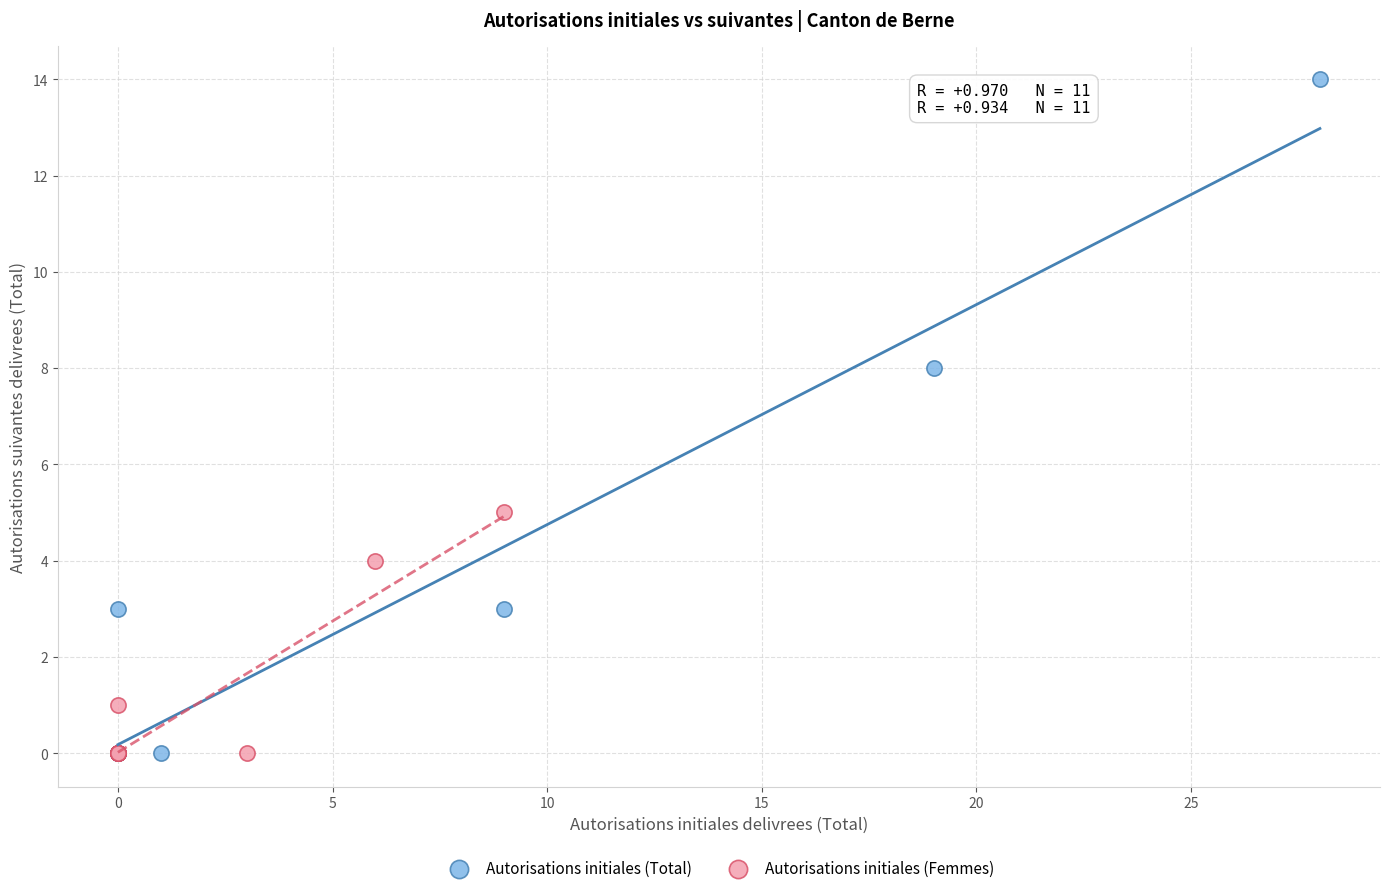

Which series contains the highest Y value?

Autorisations initiales (Total)